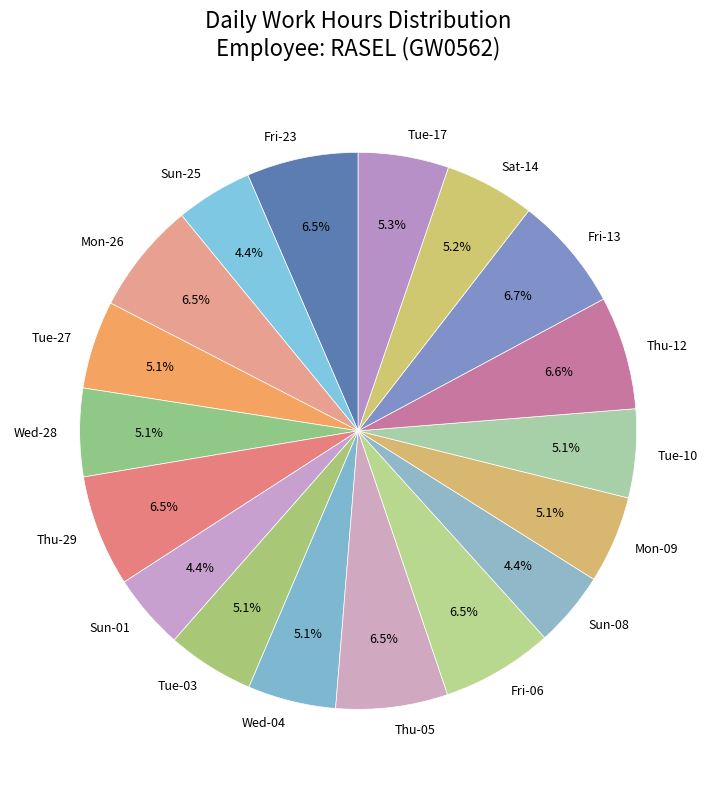

What is the ratio of the value at Mon-09 to the value at Sat-14?

1.0